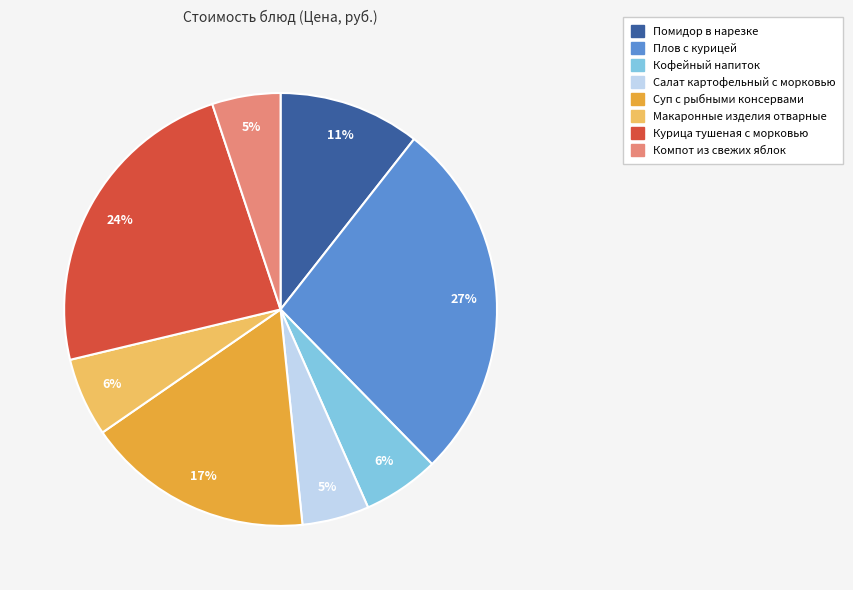

To the nearest percent, what percentage of the pie is Помидор в нарезке?

11%